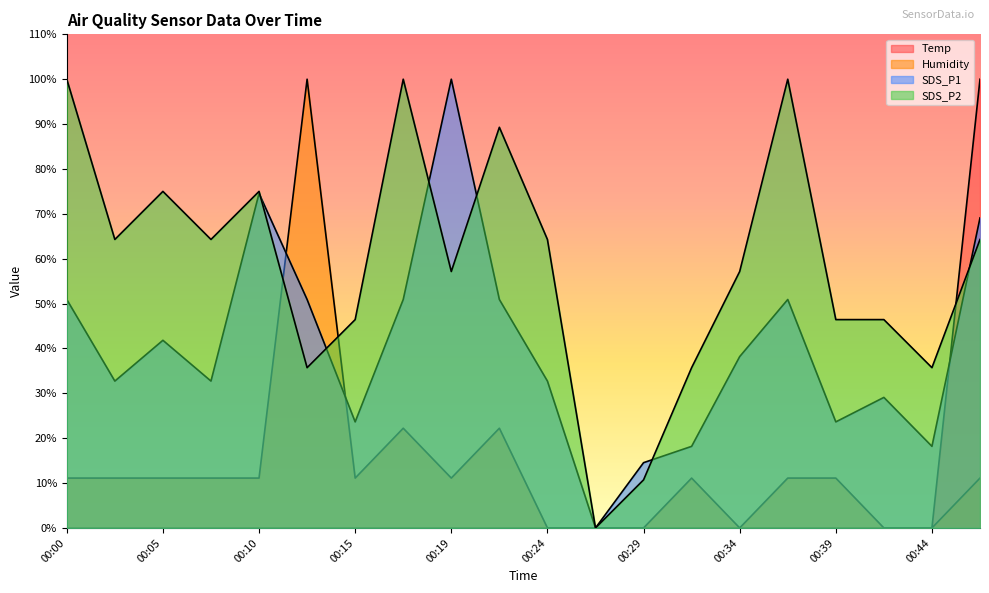

The Humidity series shows 15.4 at 00:22. True or false?

False